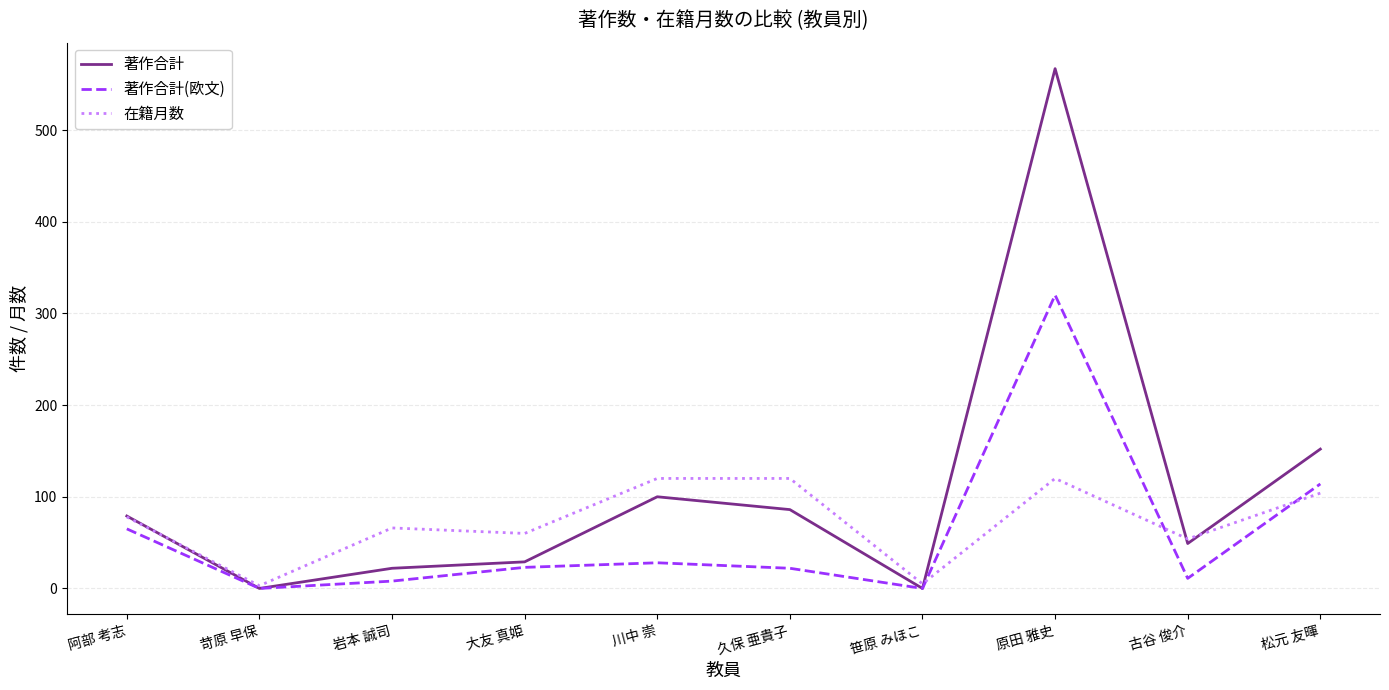

Which series has the largest range (max minus min)?

著作合計